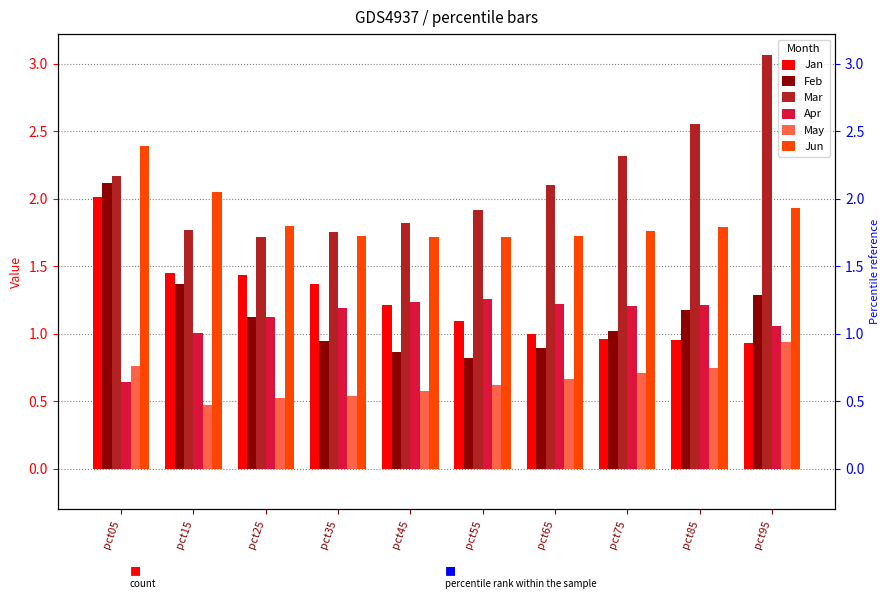

What is the maximum value for Mar?

3.1